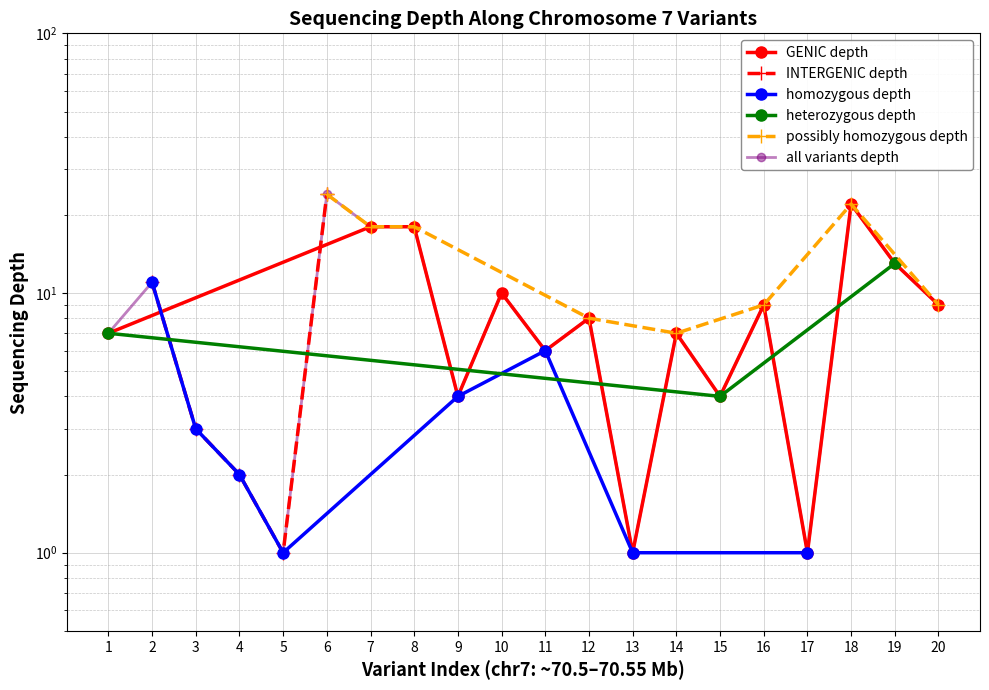

At which category does the chart reach its peak across all series?

6